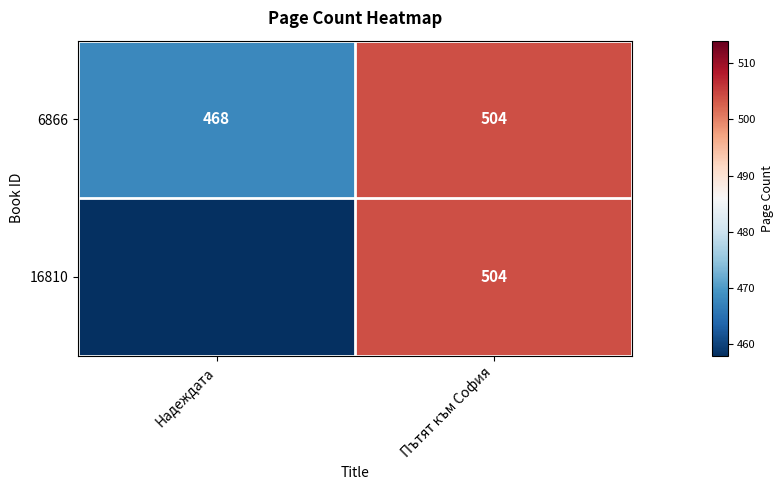

What is the minimum value for 6866?

468